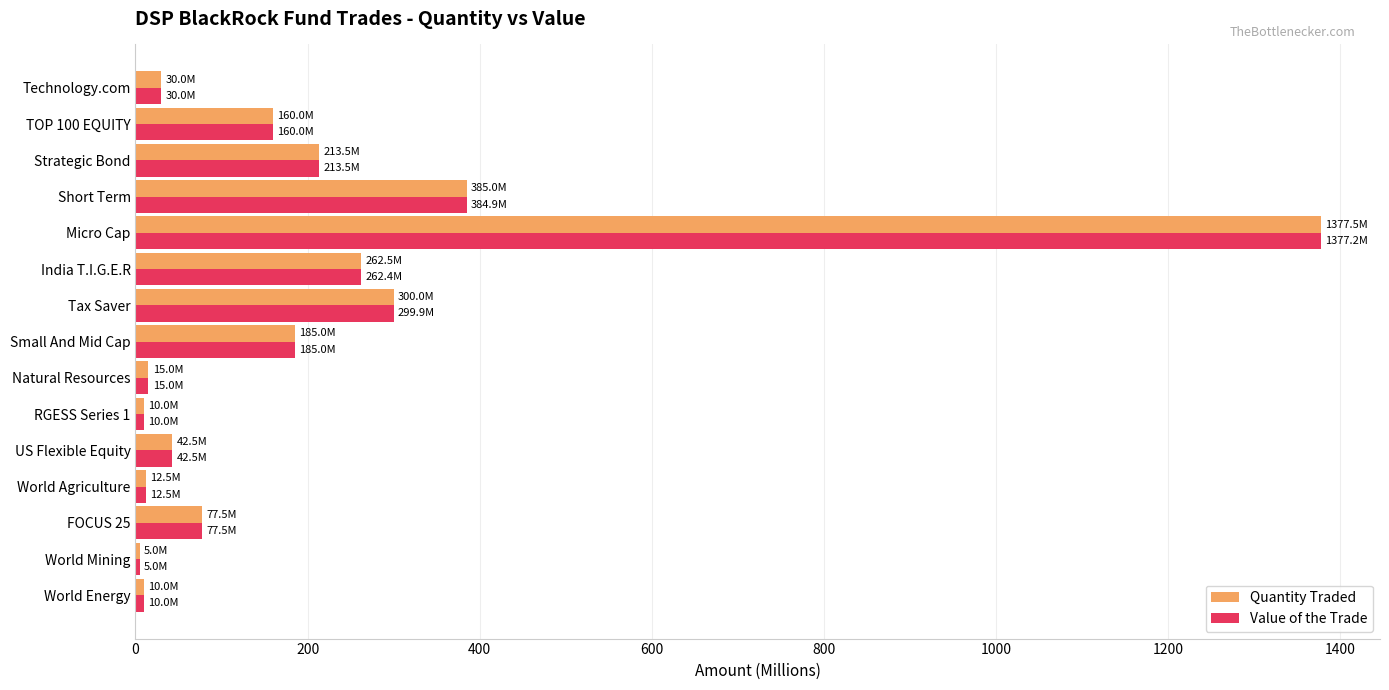

At which category is the sum across all series the highest?

Micro Cap